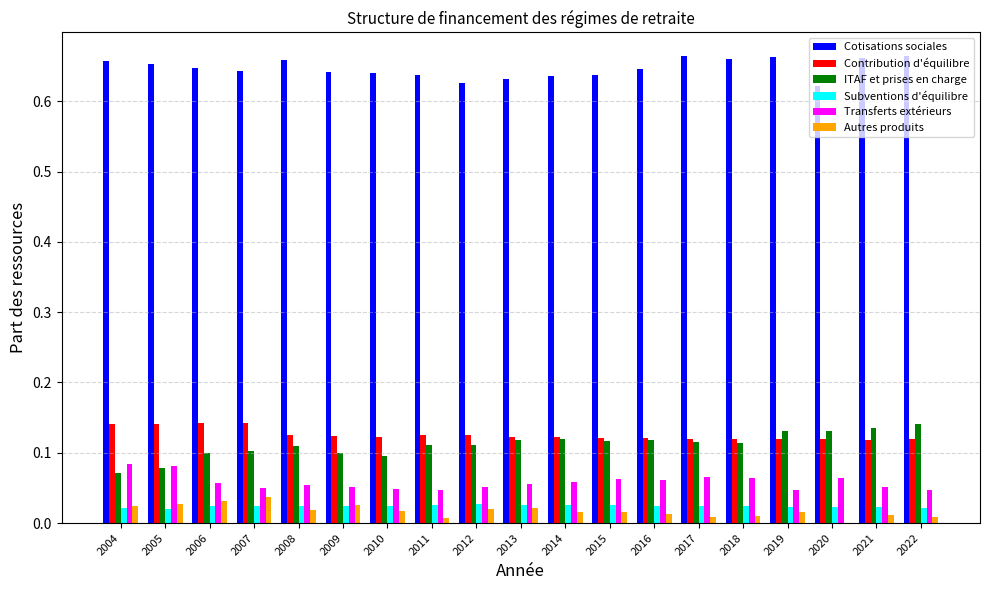

What is the sum of all Autres produits values?

0.3